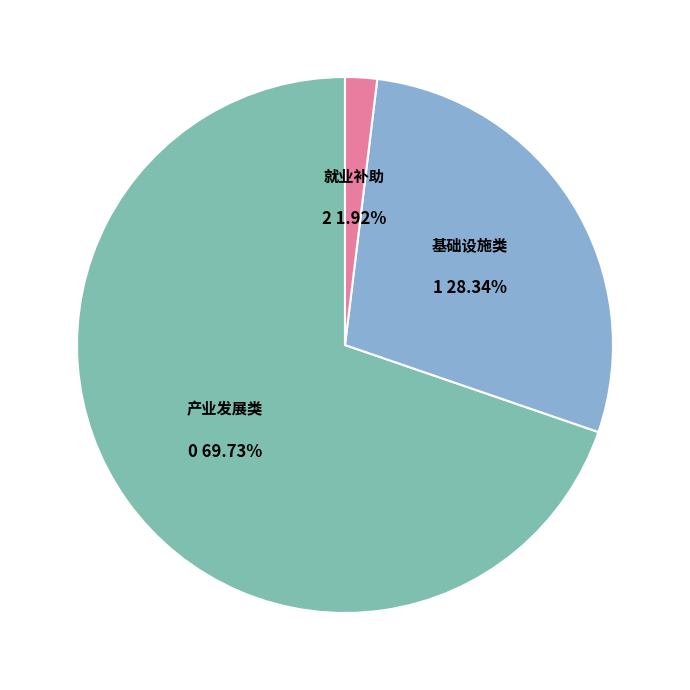

What portion of the pie excludes 基础设施类?

71.7%